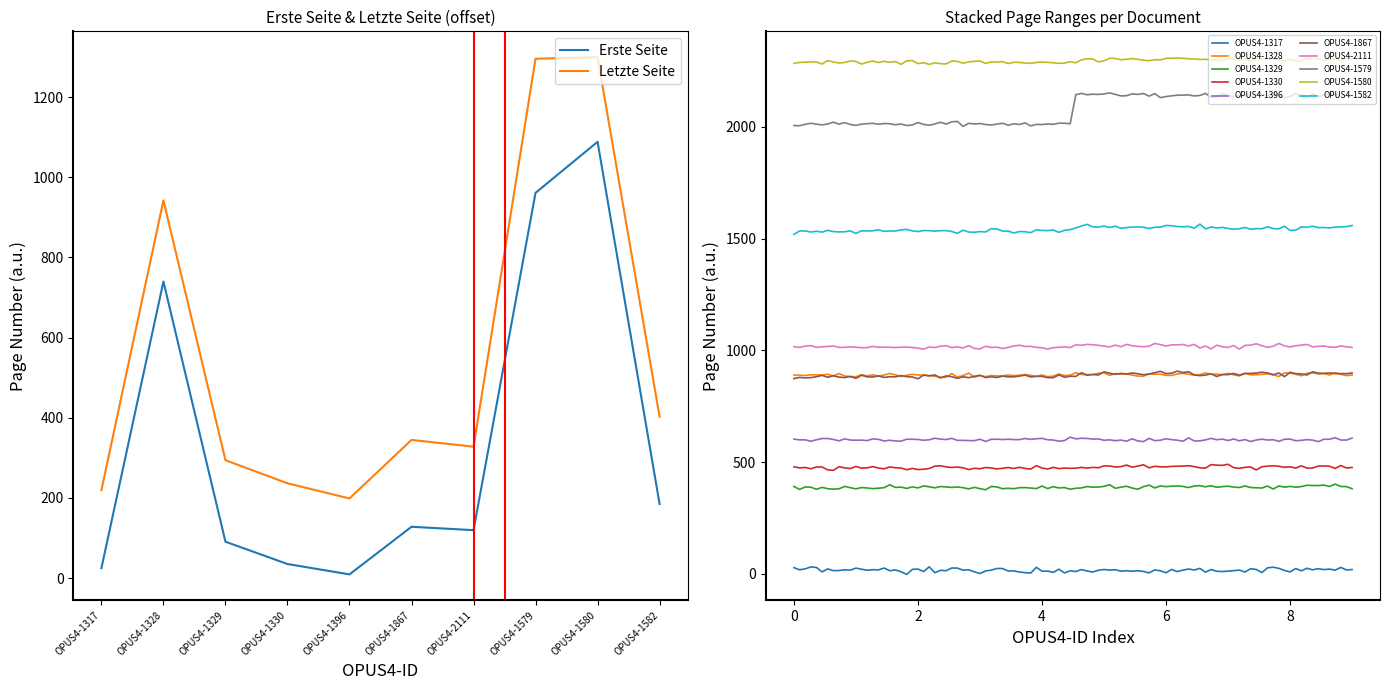

At which category is the sum across all series the highest?

OPUS4-1580